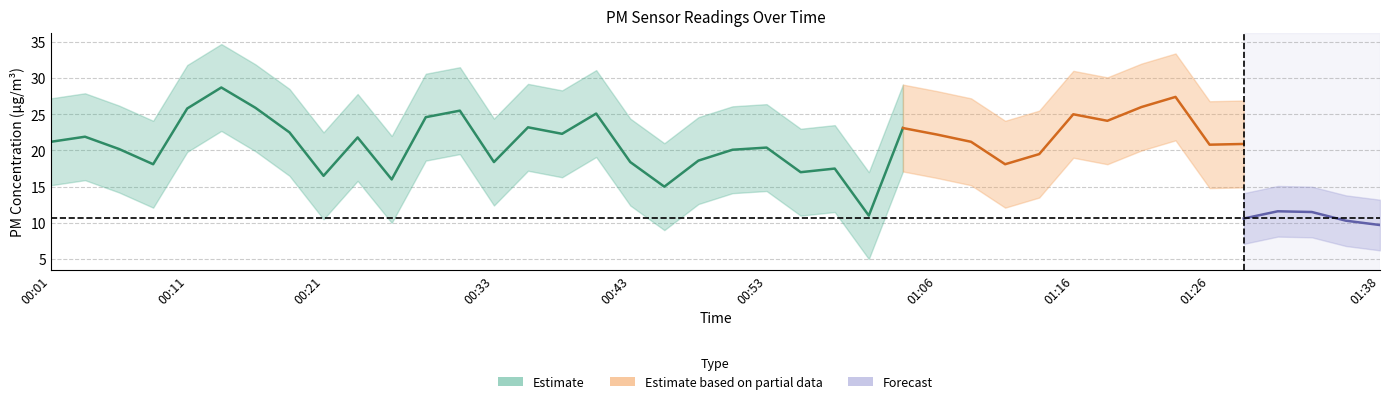

True or false: P2 and P1 intersect in this chart.

False